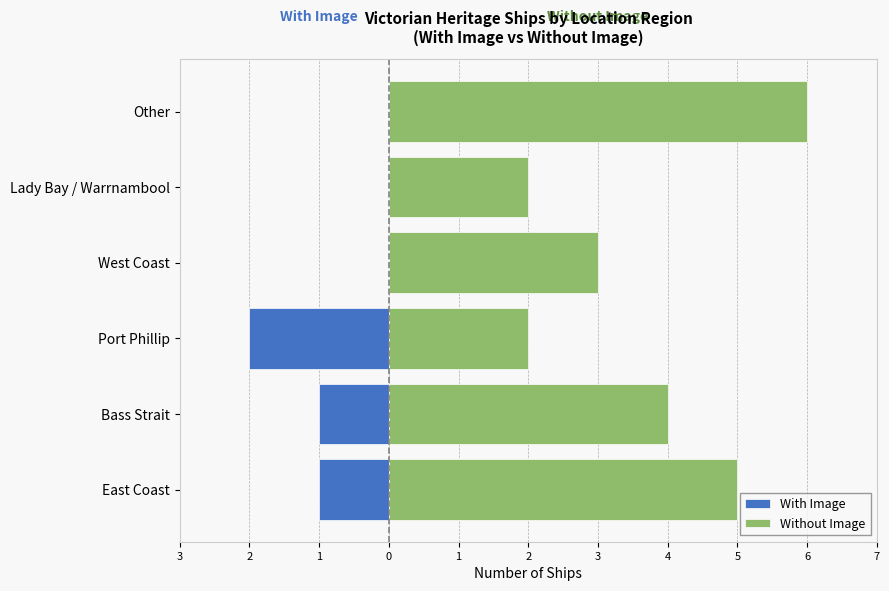

List the series in order of their overall mean, highest first.

Without Image, With Image